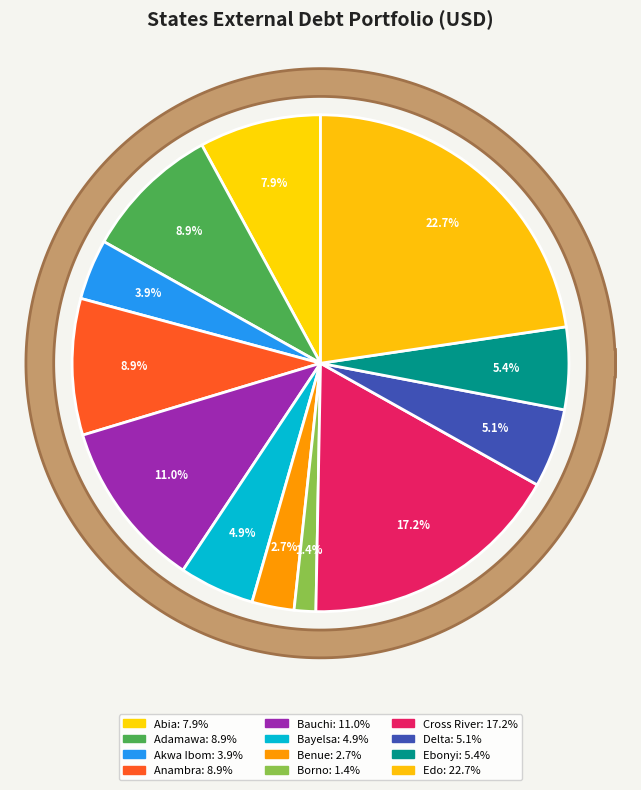

How many slices are in this pie chart?

12